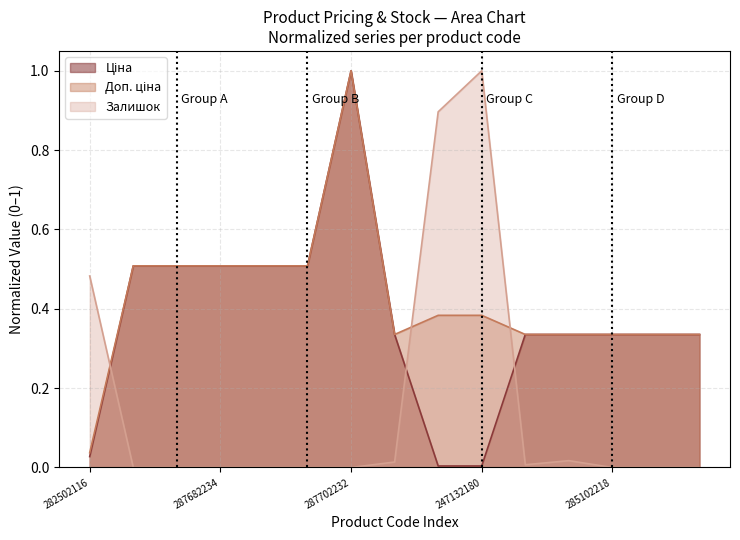

True or false: Залишок has a value of 0.6 at 287682235.

False